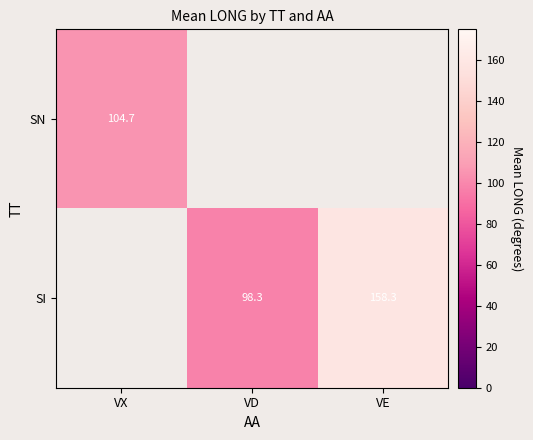

Between VD and VX, which is larger?

VX